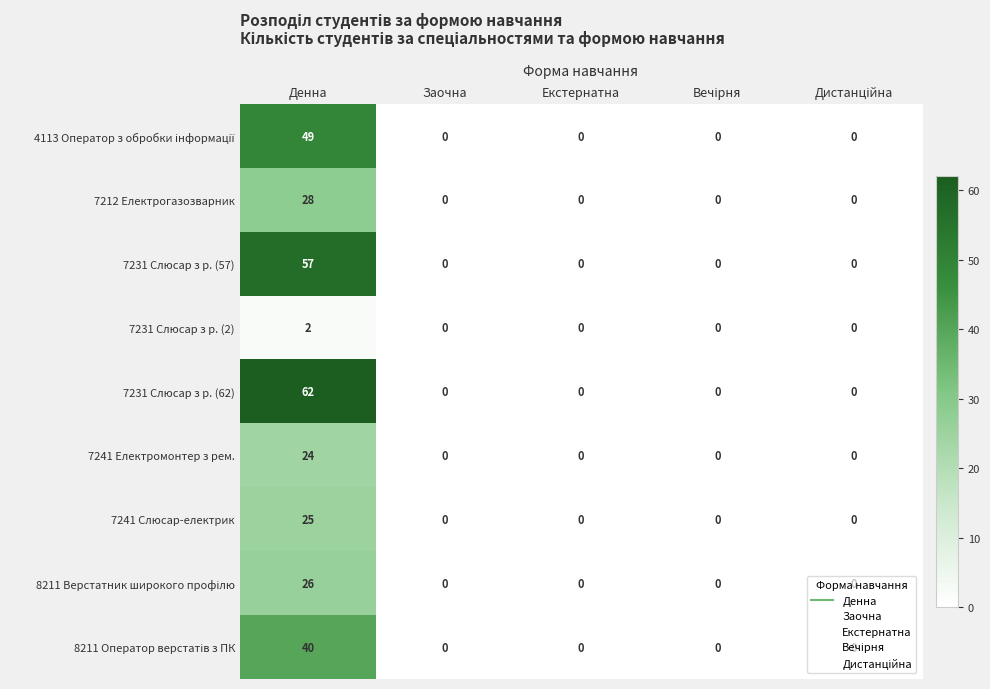

What is the average value of the 7231 Слюсар з р. (62) series?

12